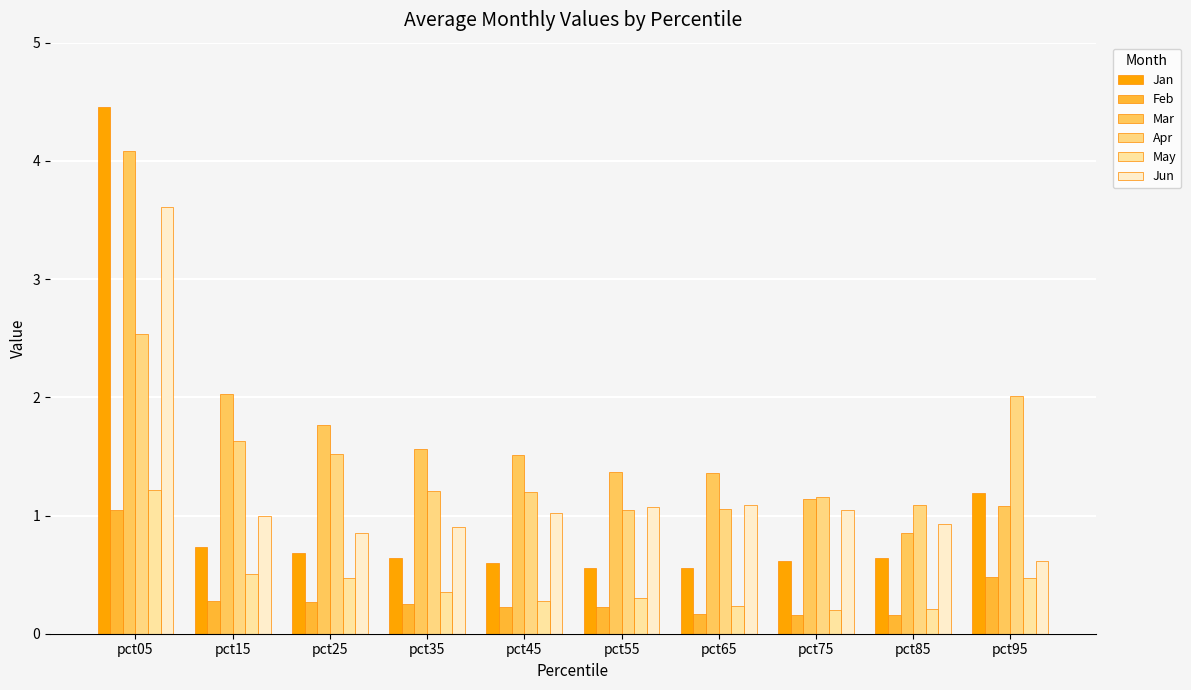

Reading left to right, list all the values displayed in this chart.

Jan: 4.5	0.7	0.7	0.6	0.6	0.6	0.6	0.6	0.6	1.2
Feb: 1.0	0.3	0.3	0.3	0.2	0.2	0.2	0.2	0.2	0.5
Mar: 4.1	2.0	1.8	1.6	1.5	1.4	1.4	1.1	0.8	1.1
Apr: 2.5	1.6	1.5	1.2	1.2	1.0	1.1	1.2	1.1	2.0
May: 1.2	0.5	0.5	0.4	0.3	0.3	0.2	0.2	0.2	0.5
Jun: 3.6	1.0	0.9	0.9	1.0	1.1	1.1	1.0	0.9	0.6